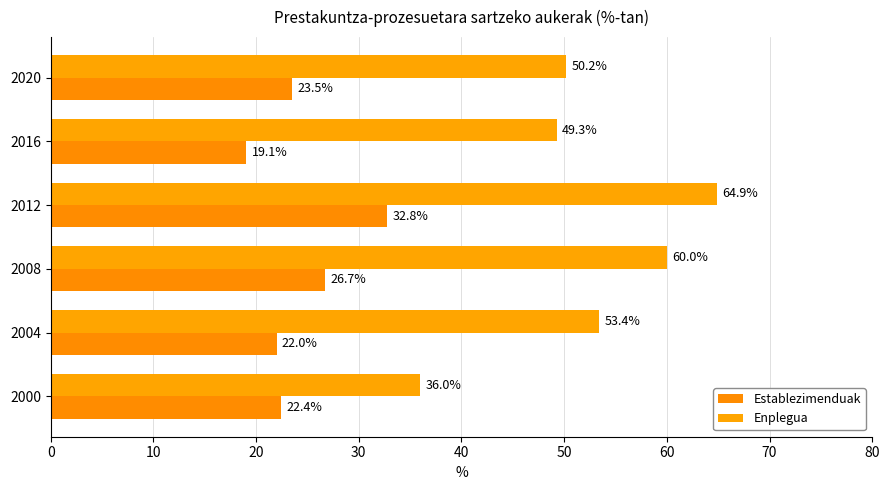

At which category does the chart reach its peak across all series?

2012